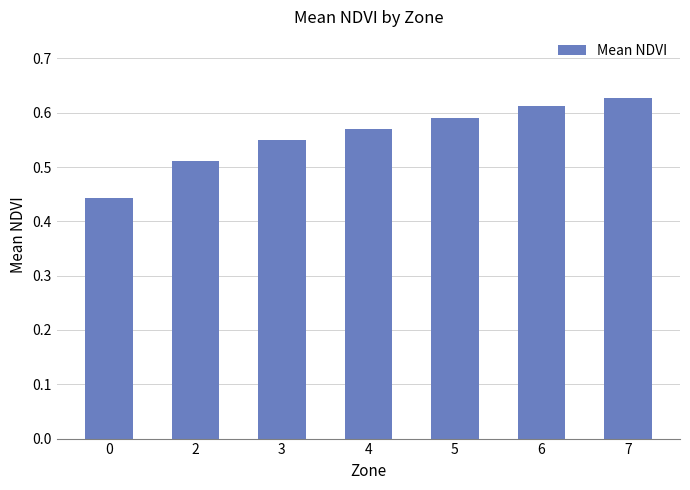

Which has a higher value, 3 or 5?

5